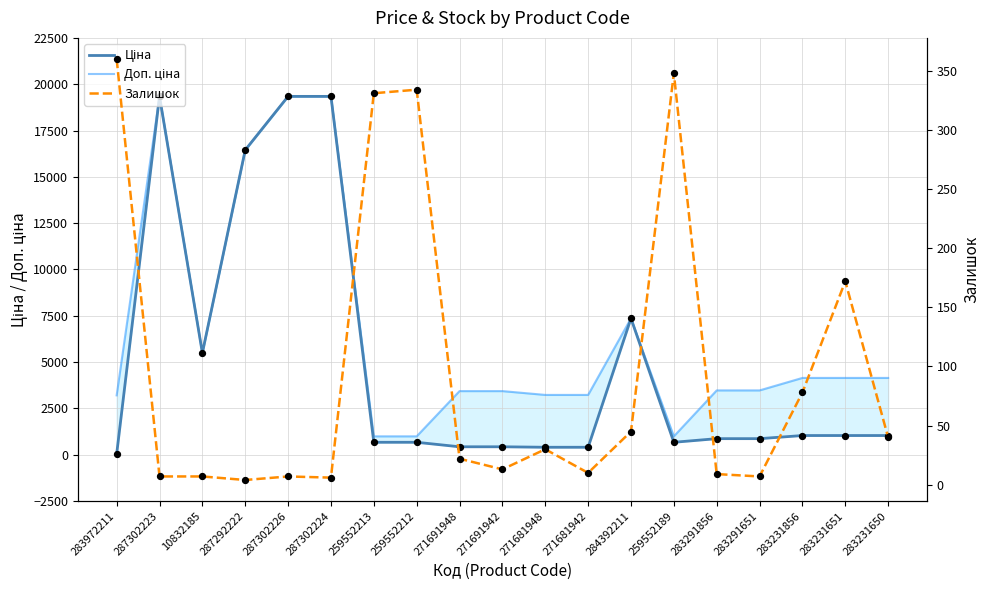

What is the total value across all series at 283291651?

4347.1